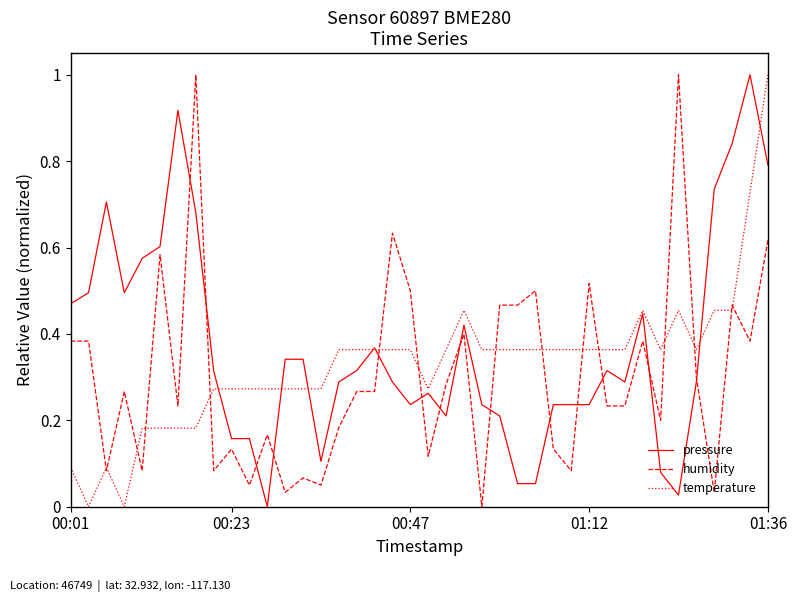

Count the number of data series in this chart.

3